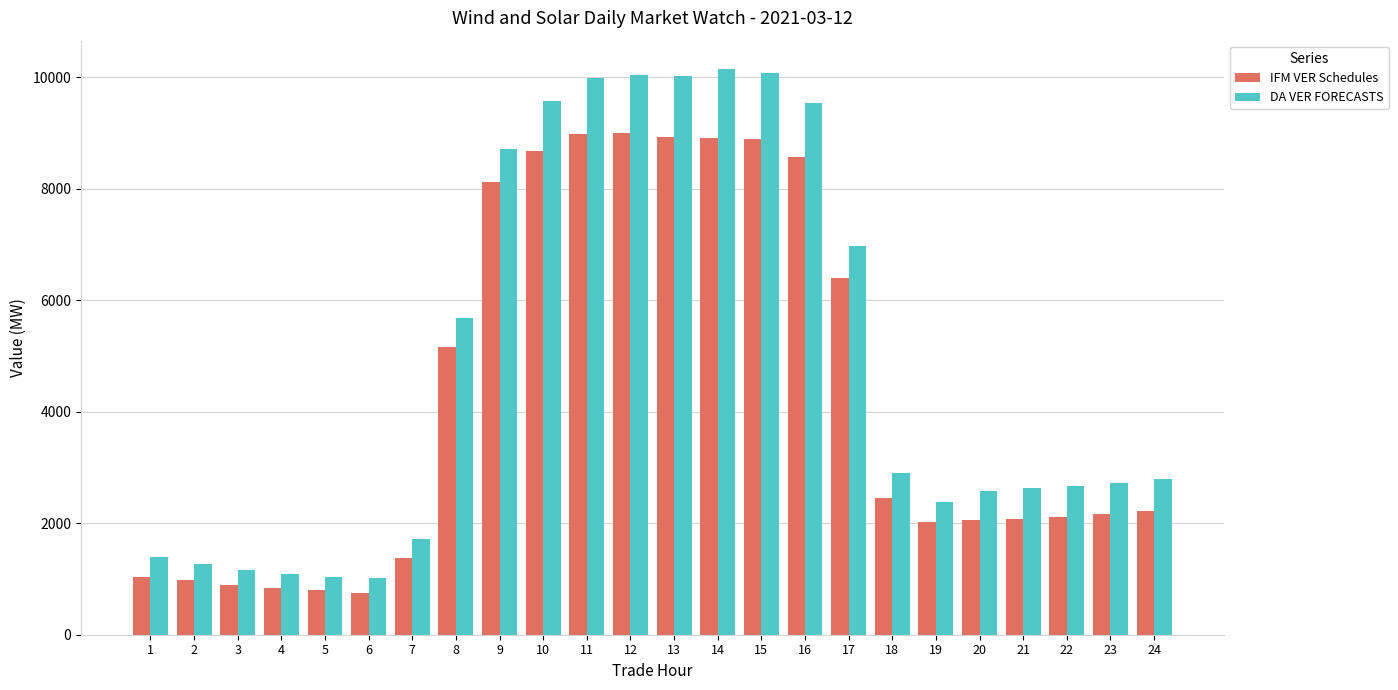

The DA VER FORECASTS series shows 3246.4 at 8. True or false?

False